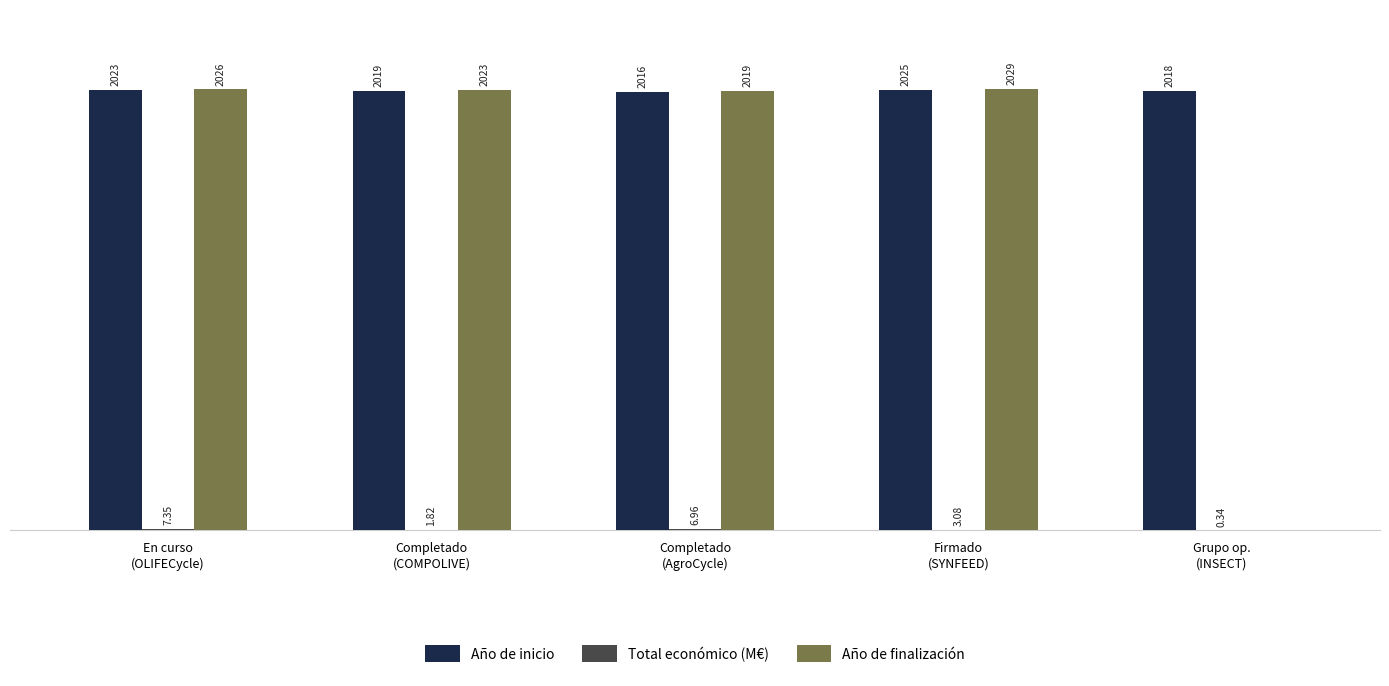

Which series has the largest total across all categories?

Año de inicio